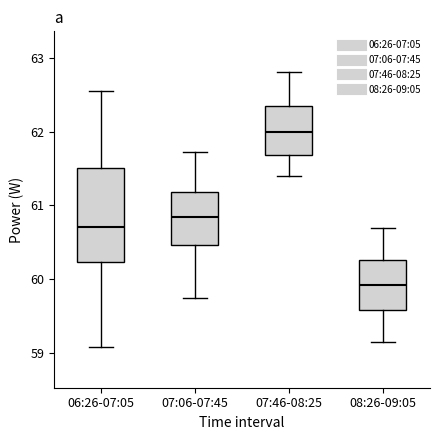

Which box's median line is the highest?

07:46-08:25